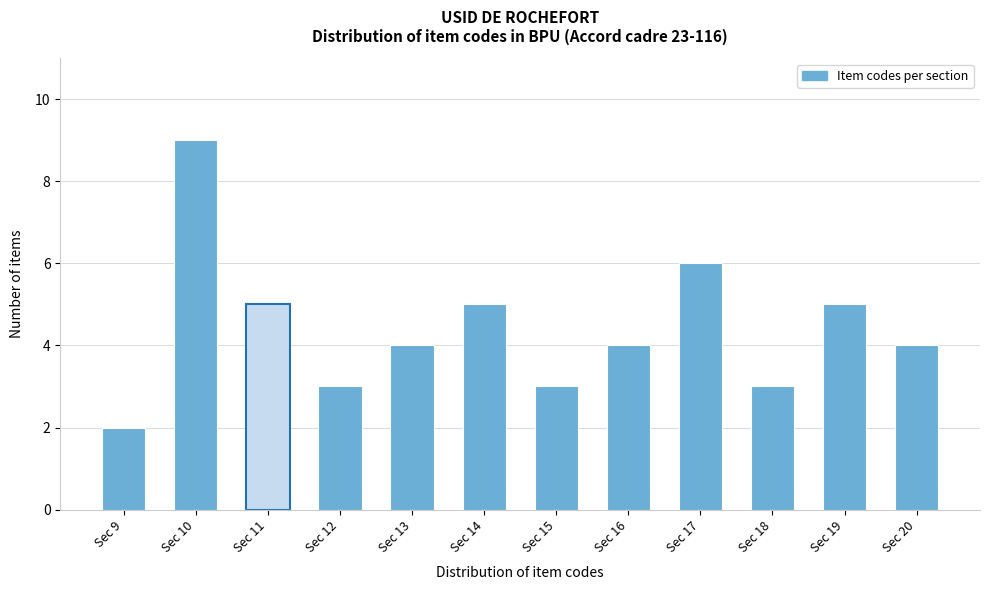

Reading left to right, extract all data points from this chart.

Sec 9=2	Sec 10=9	Sec 11=5	Sec 12=3	Sec 13=4	Sec 14=5	Sec 15=3	Sec 16=4	Sec 17=6	Sec 18=3	Sec 19=5	Sec 20=4